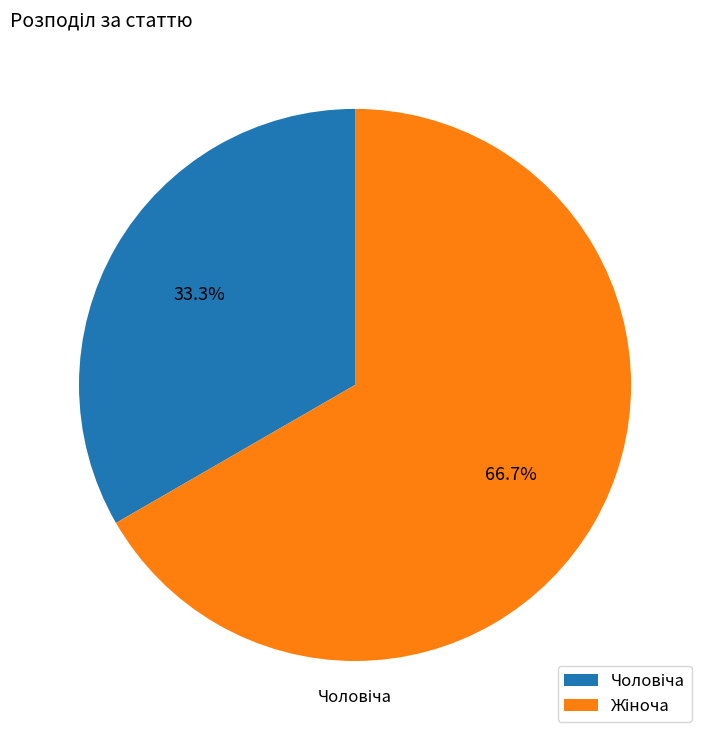

Rank the categories by value from highest to lowest.

Жіноча, Чоловіча